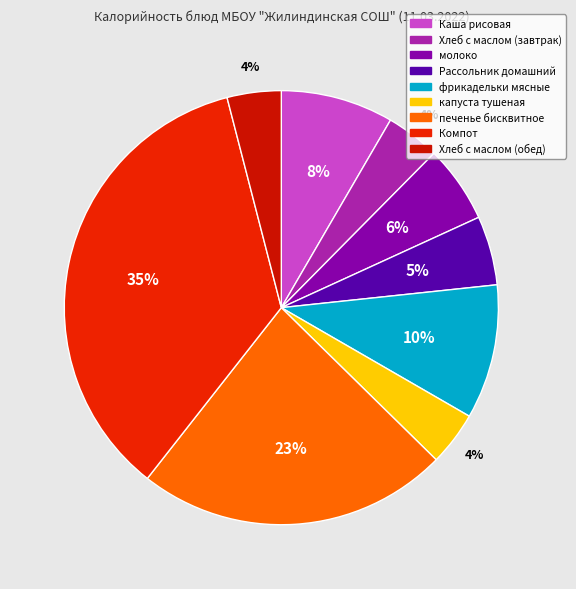

Count the number of slices in the pie.

9